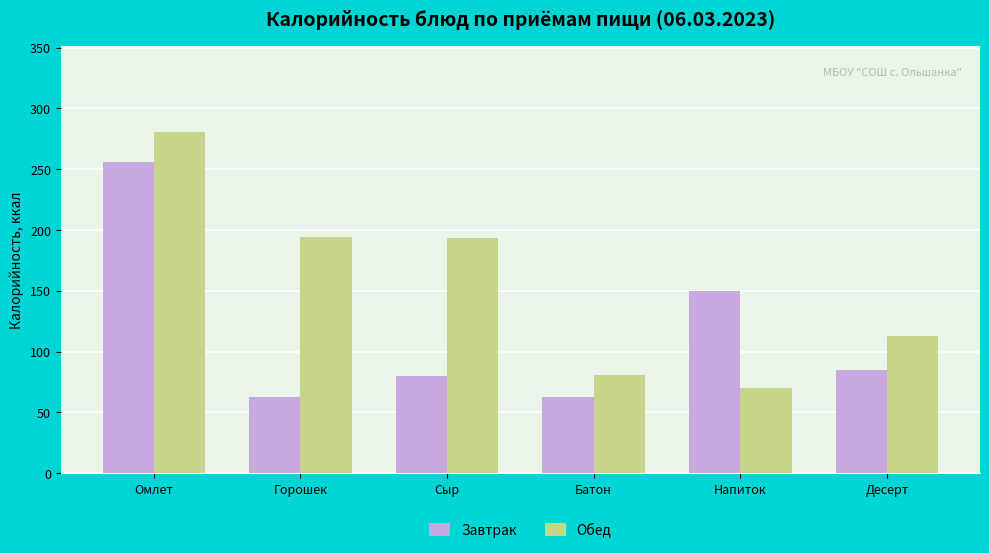

How many data points does each series have?

6